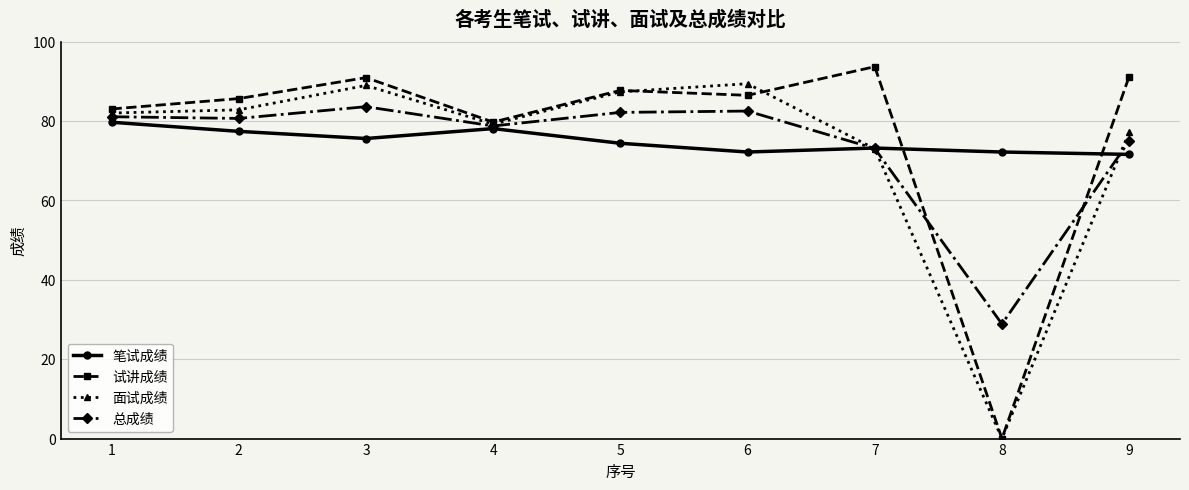

The 面试成绩 series shows 113.9 at 5. True or false?

False